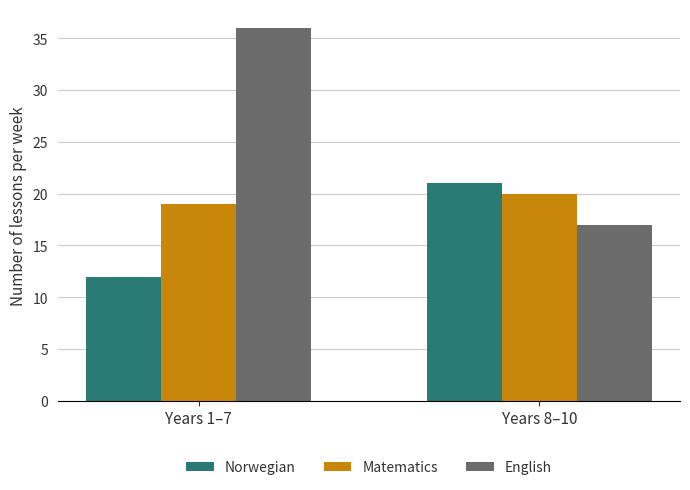

Reading left to right, list all the values displayed in this chart.

Norwegian: Years 1–7=12	Years 8–10=21
Matematics: Years 1–7=19	Years 8–10=20
English: Years 1–7=36	Years 8–10=17